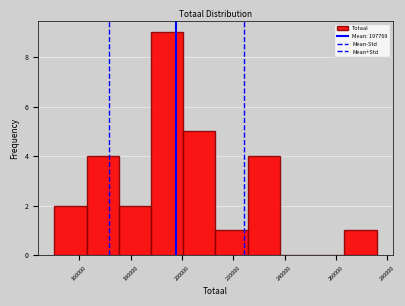

What is the height of the bar covering 188000 to 200000 on the x-axis? Neither the bar edges nor the heights are printed on the chart, so give them approximately, as read against the axes.

9